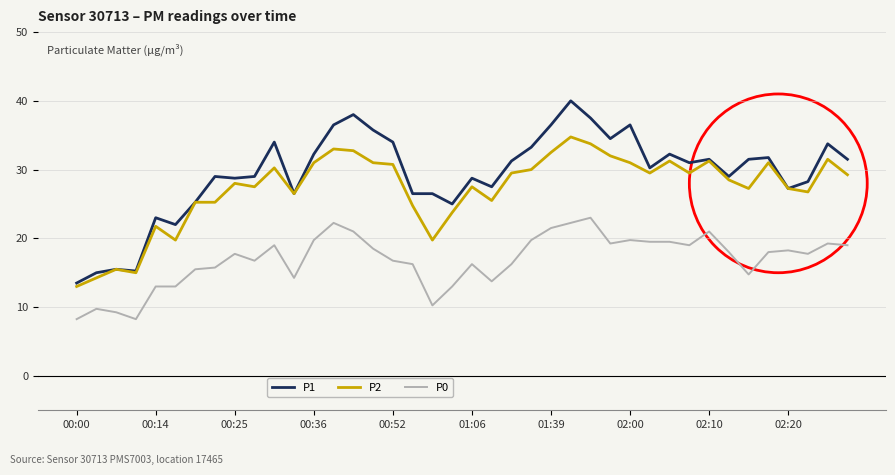

True or false: P0 and P1 intersect in this chart.

False